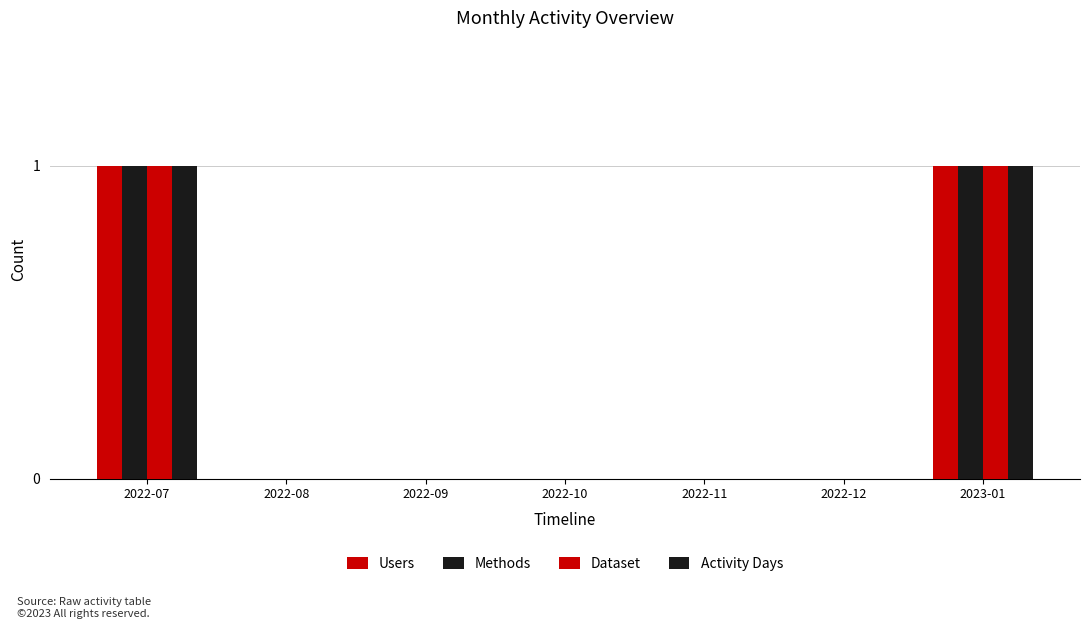

Which label corresponds to the smallest value in the chart?

2022-08